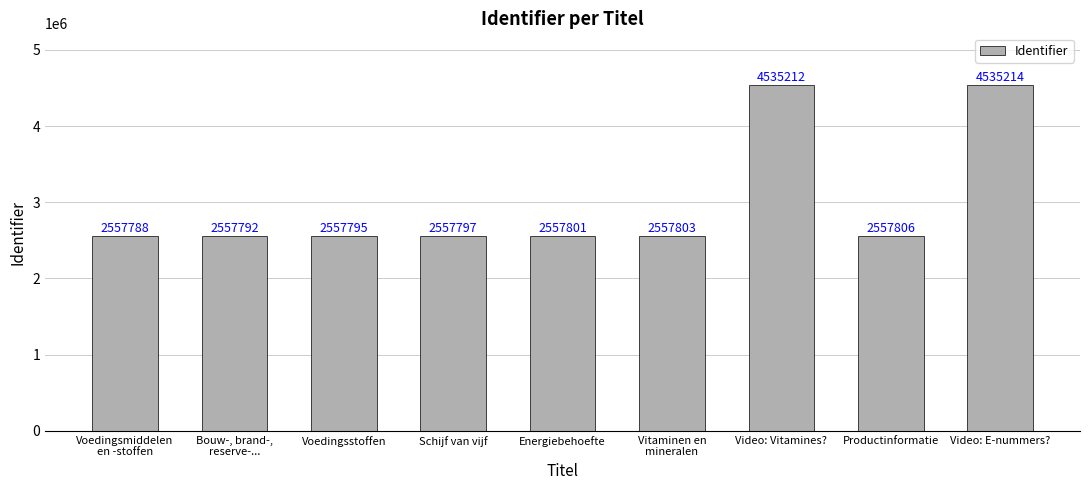

What is the value of the 2nd bar from the left?

2557792